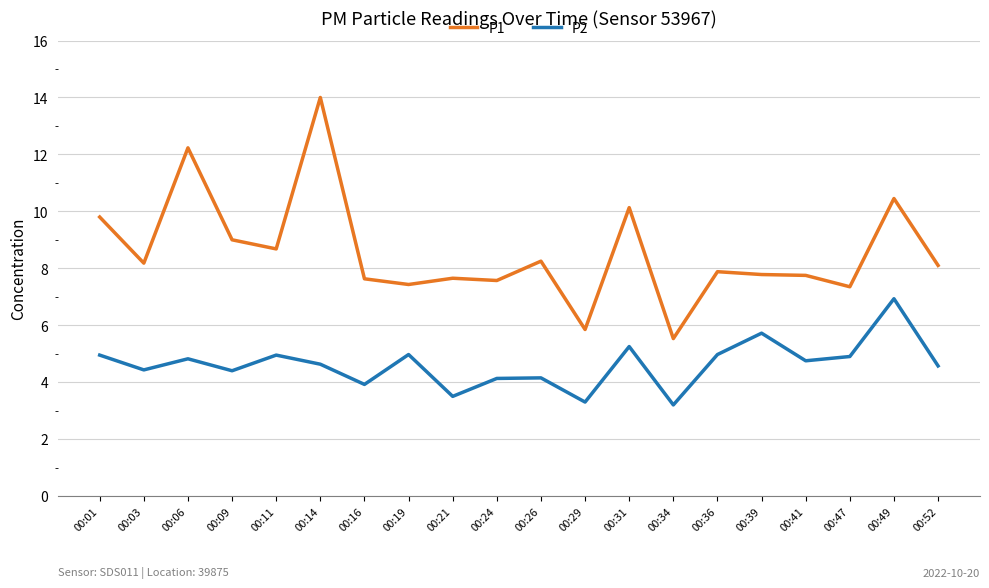

Where is the first local maximum for P1?

00:06